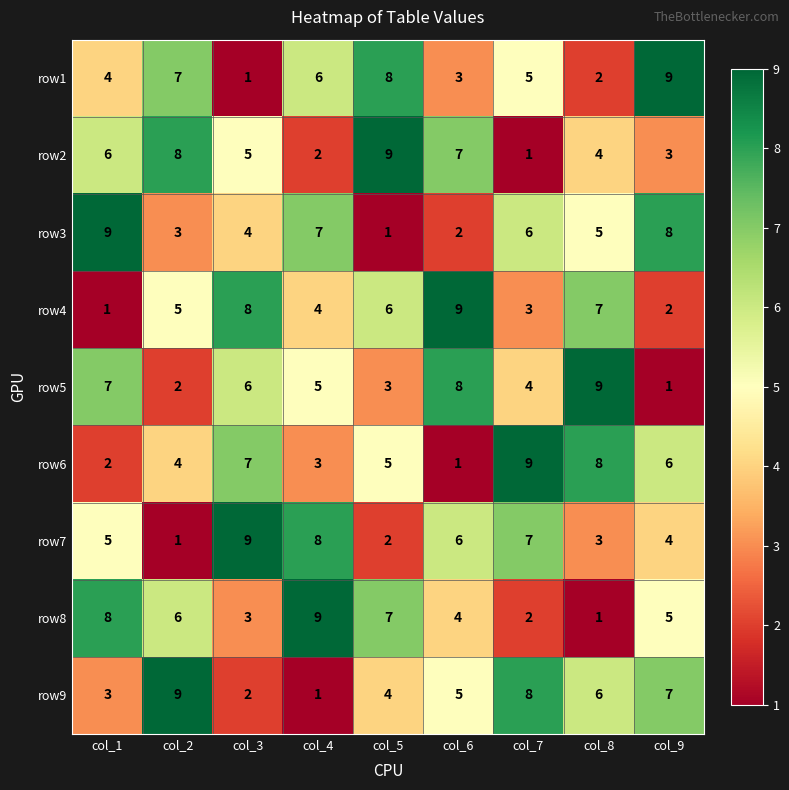

Read the row6 value at col_5.

5